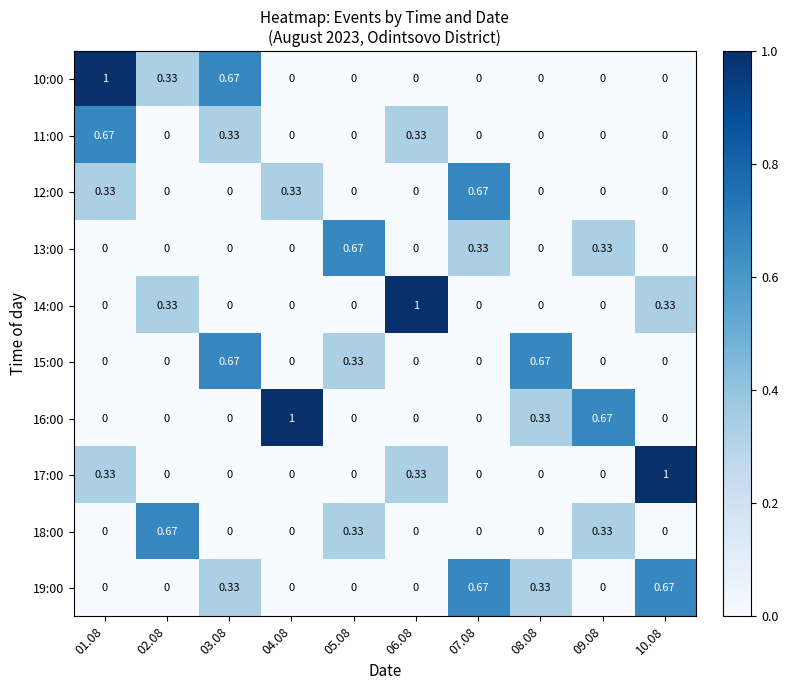

Is the value of 13:00 at 04.08 greater than the value of 14:00 at 02.08?

No